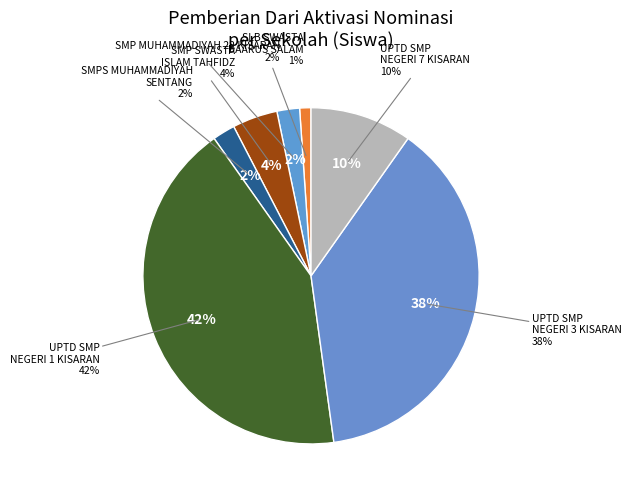

Does UPTD SMP NEGERI 7 KISARAN account for over 50% of the chart?

No